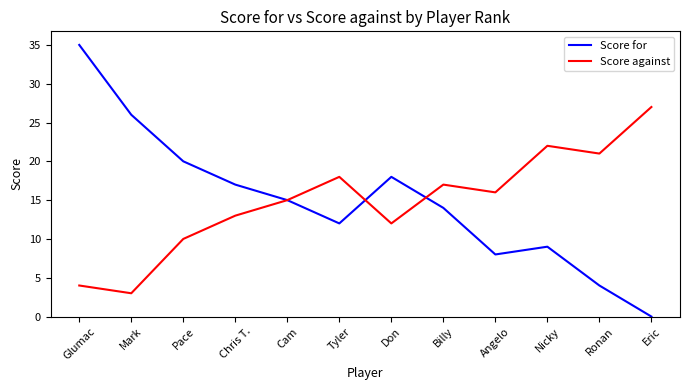

What is the sum of the Score for values at Cam and Chris T.?

32